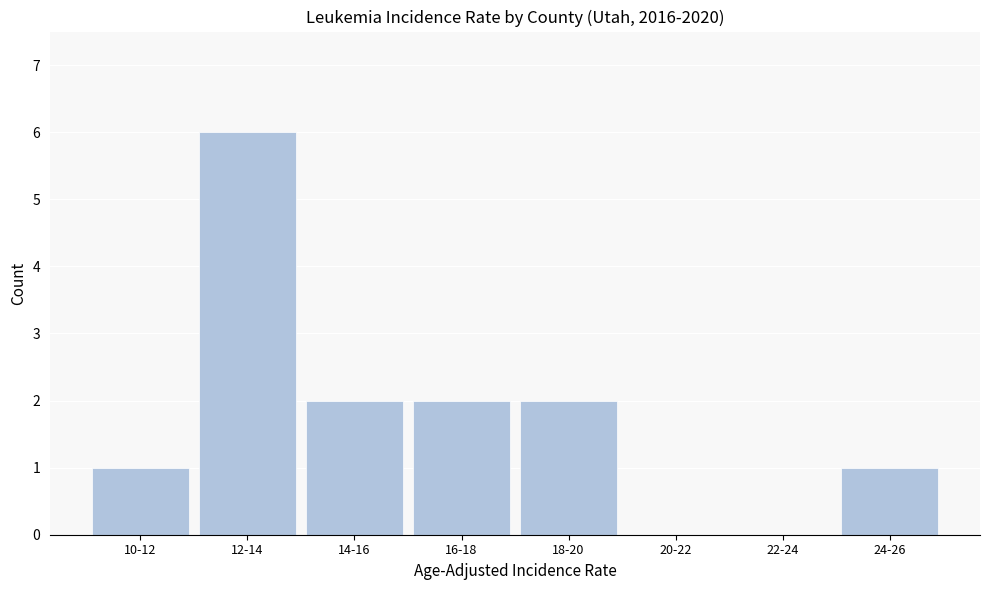

Reading right to left, list all the values displayed in this chart.

24-26=1	22-24=0	20-22=0	18-20=2	16-18=2	14-16=2	12-14=6	10-12=1